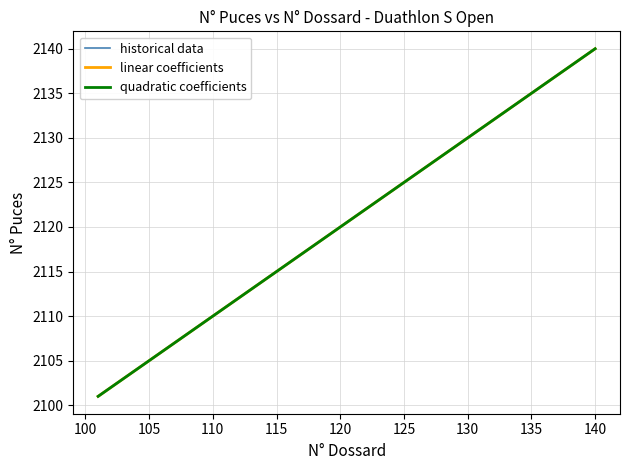

Does the chart display data point markers on the line(s)?

No